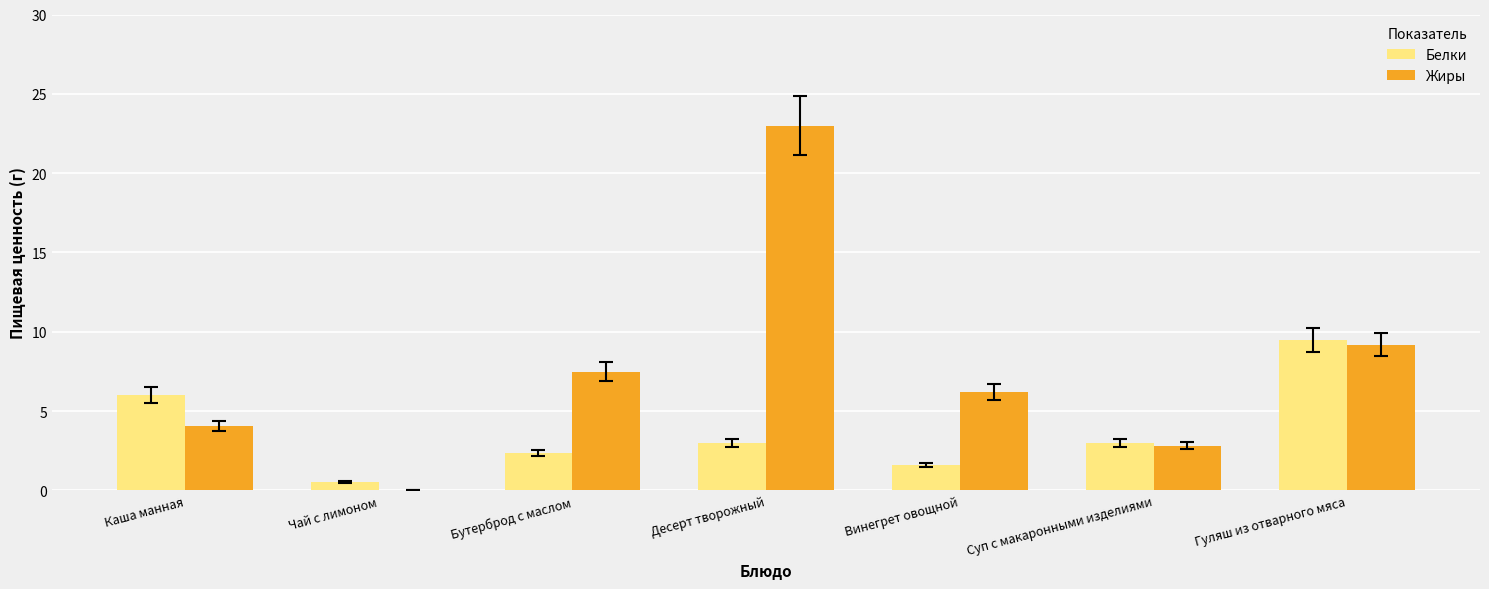

Is the value of Белки at Гуляш из отварного мяса greater than the value of Жиры at Суп с макаронными изделиями?

Yes